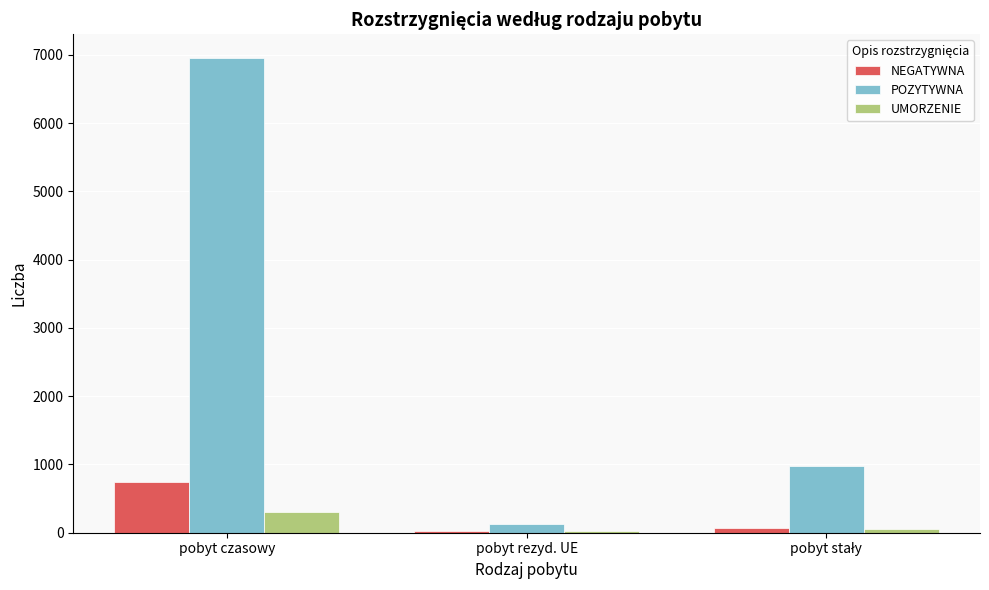

Are the bars grouped side by side (vs. stacked)?

Yes